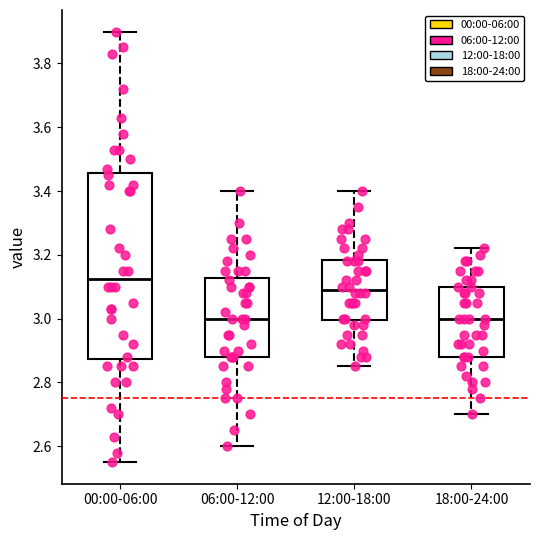

Which box has the highest median line?

00:00-06:00